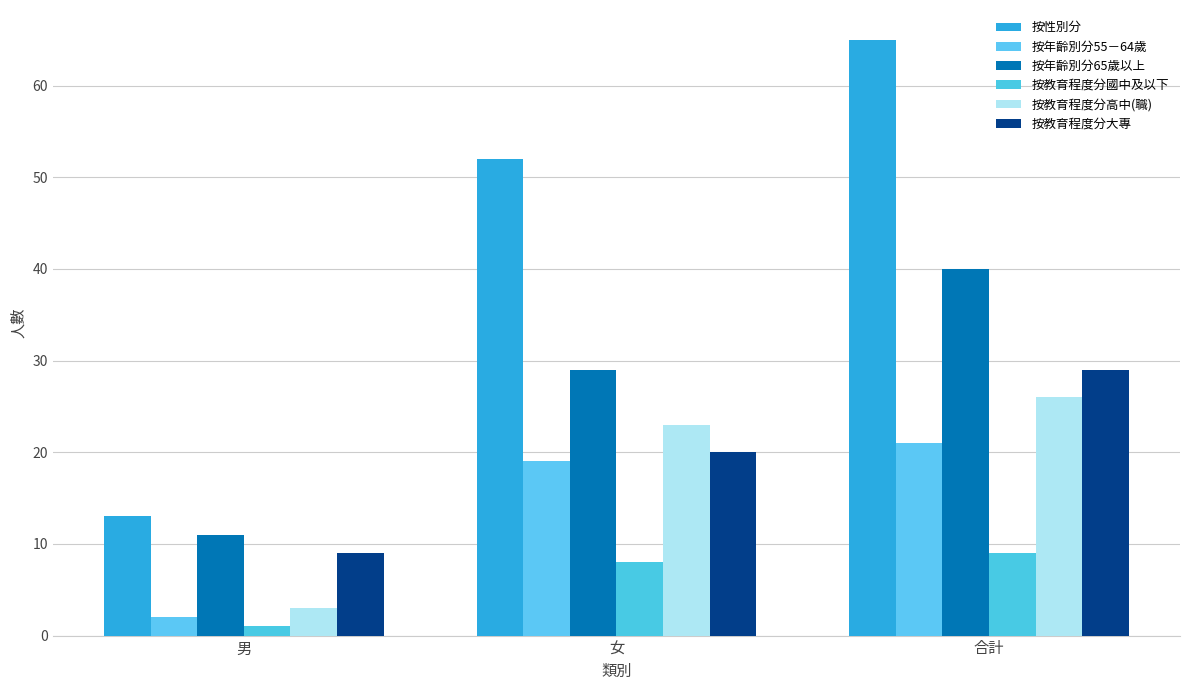

What value does the 按教育程度分高中(職) series have at 女, to the nearest 10?

20